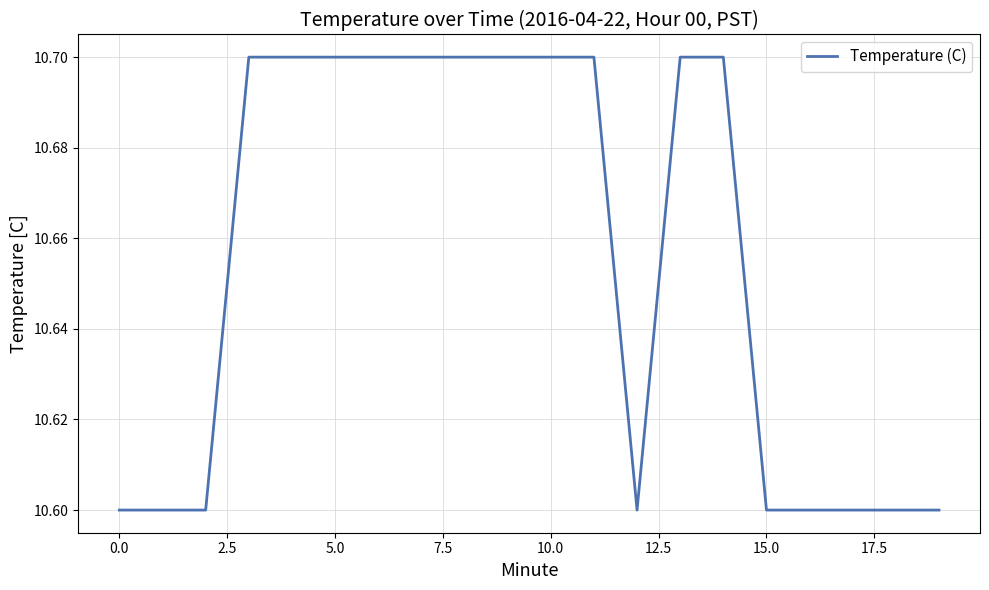

What is the maximum value shown in the chart?

10.7